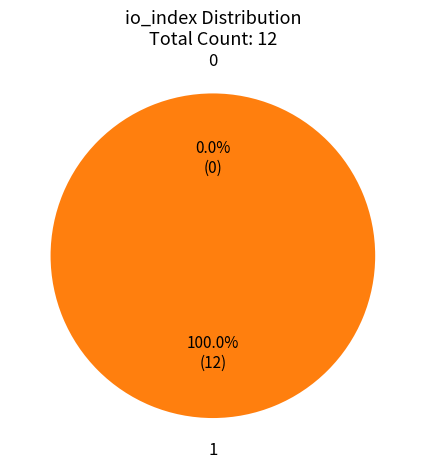

Rank the categories by value from highest to lowest.

1, 0